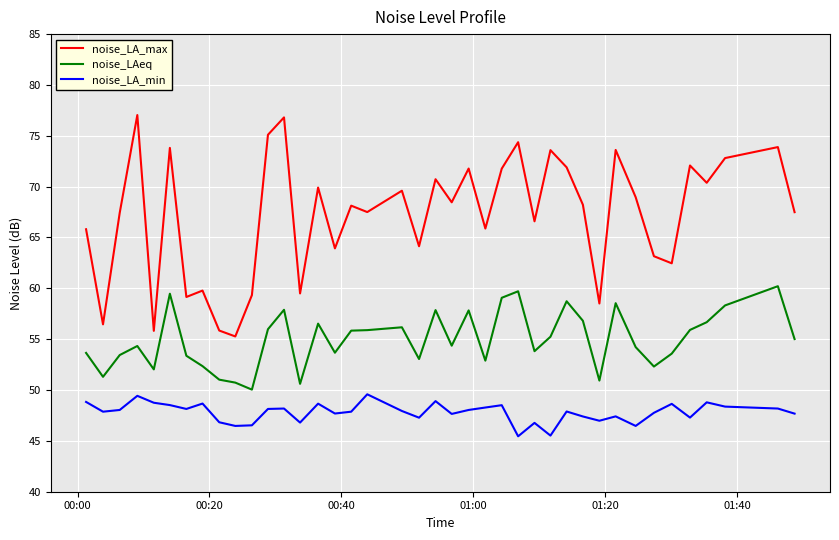

What is the lowest value of the noise_LAeq series?

50.0